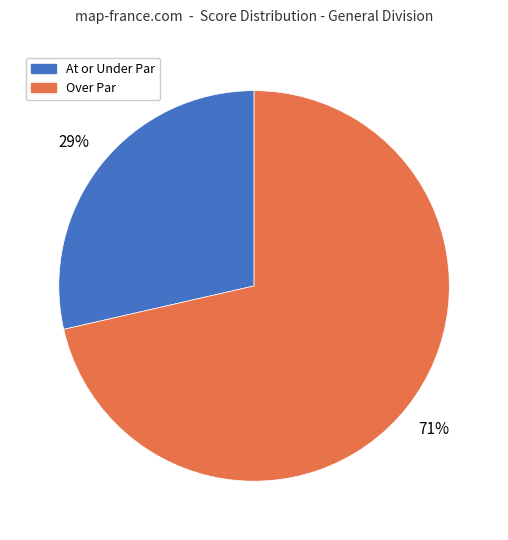

The Over Par slice represents 71% of the pie. True or false?

True